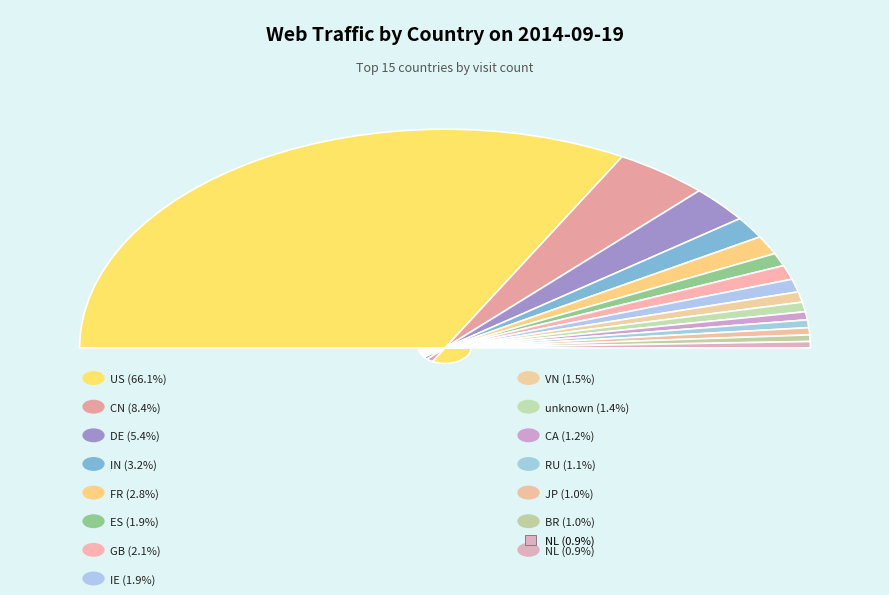

Which category accounts for the majority?

US